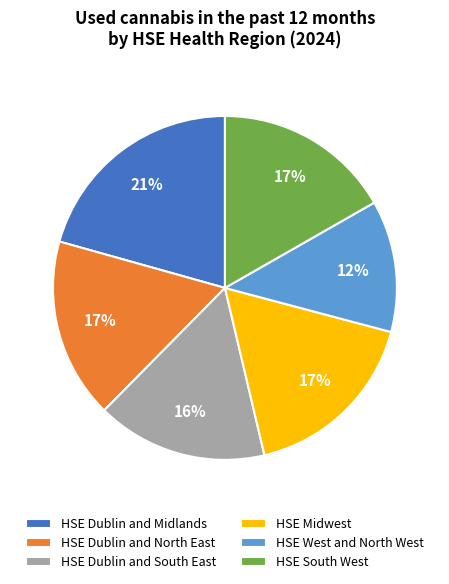

Which category has the smallest portion of the pie?

HSE West and North West